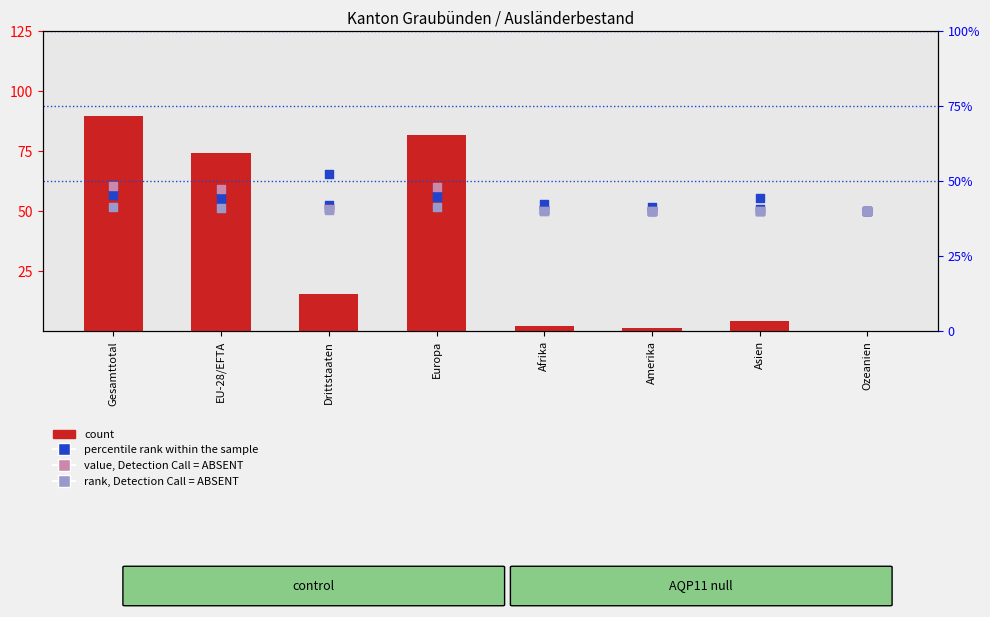

At which category is the sum across all series the highest?

Gesamttotal